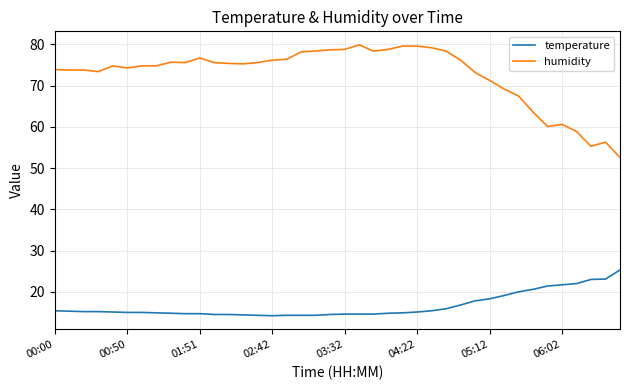

True or false: temperature and humidity intersect in this chart.

False